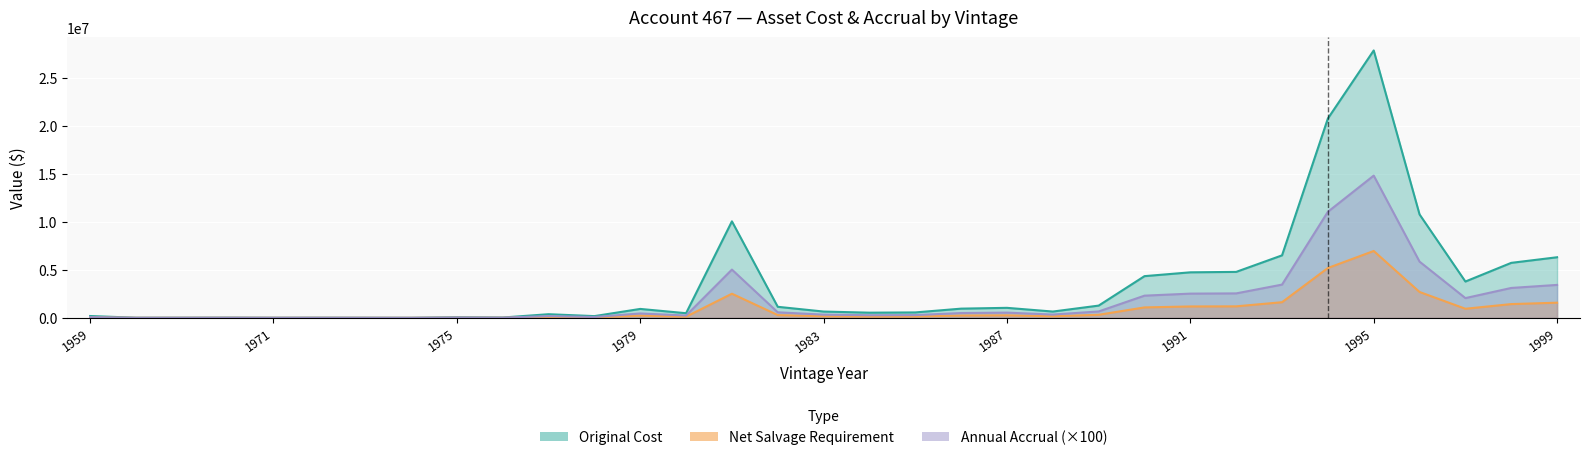

What is the average value of the Net Salvage Requirement series?

3475181.1